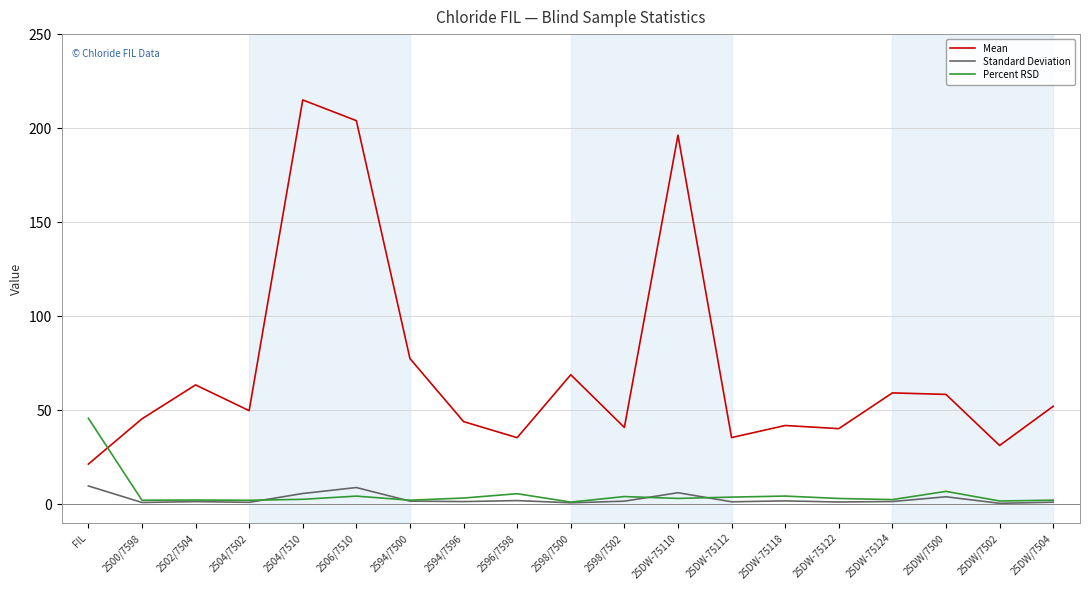

True or false: Standard Deviation and Mean intersect in this chart.

False